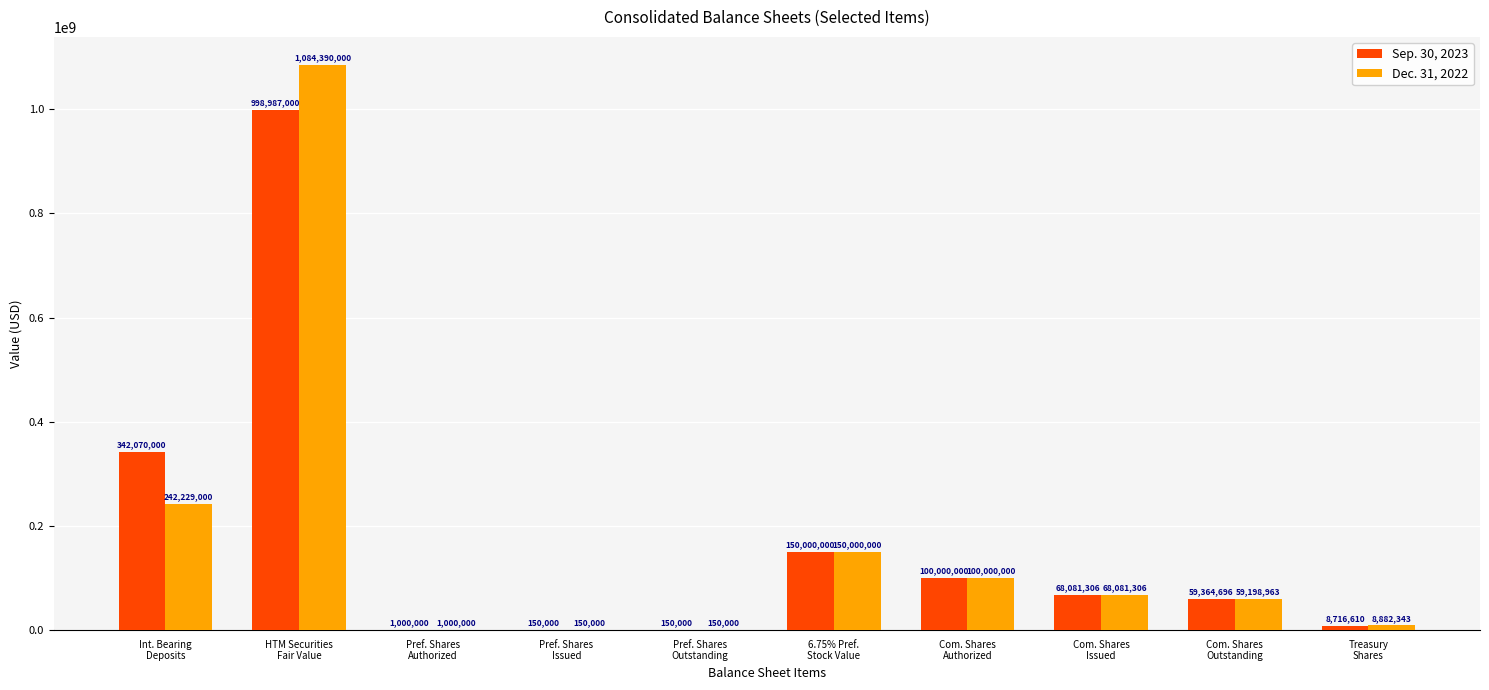

At which label does Sep. 30, 2023 first exceed 68081306?

Int. Bearing
Deposits